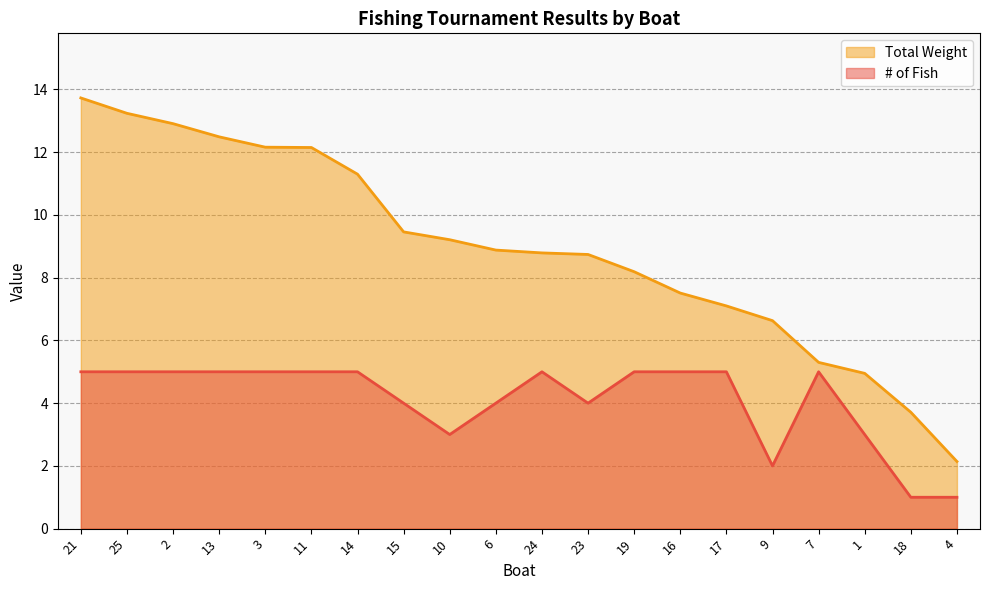

What is the difference between the maximum and minimum values in the Total Weight series?

11.6